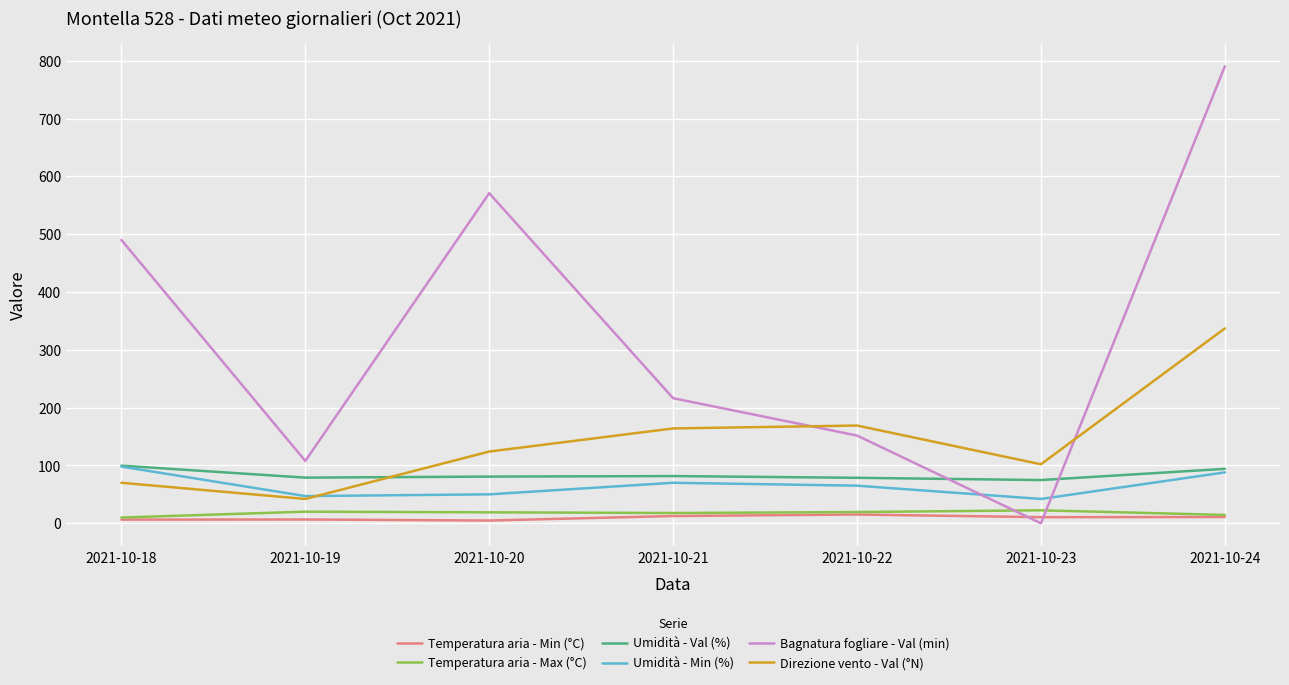

In Umidità - Min (%), how many points are higher than both neighbors (excluding endpoints)?

1